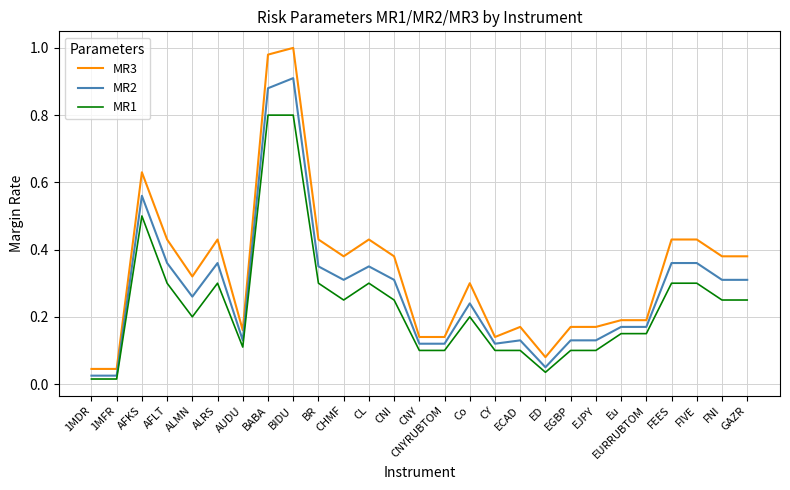

How many lines are shown in the chart?

3